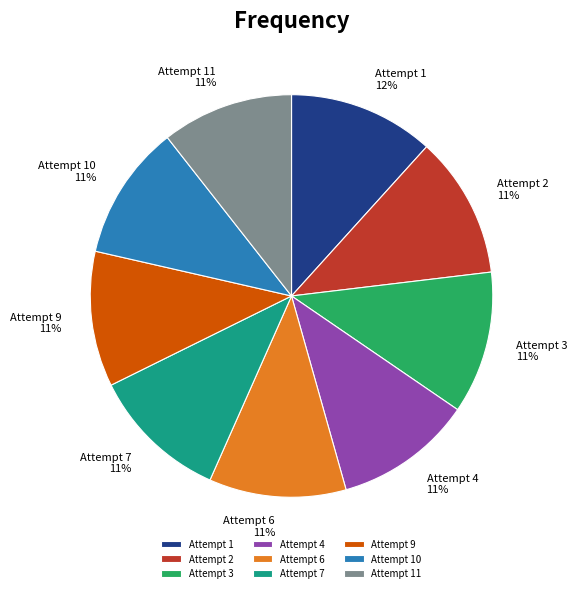

Between Attempt 9 and Attempt 1, which is larger?

Attempt 1